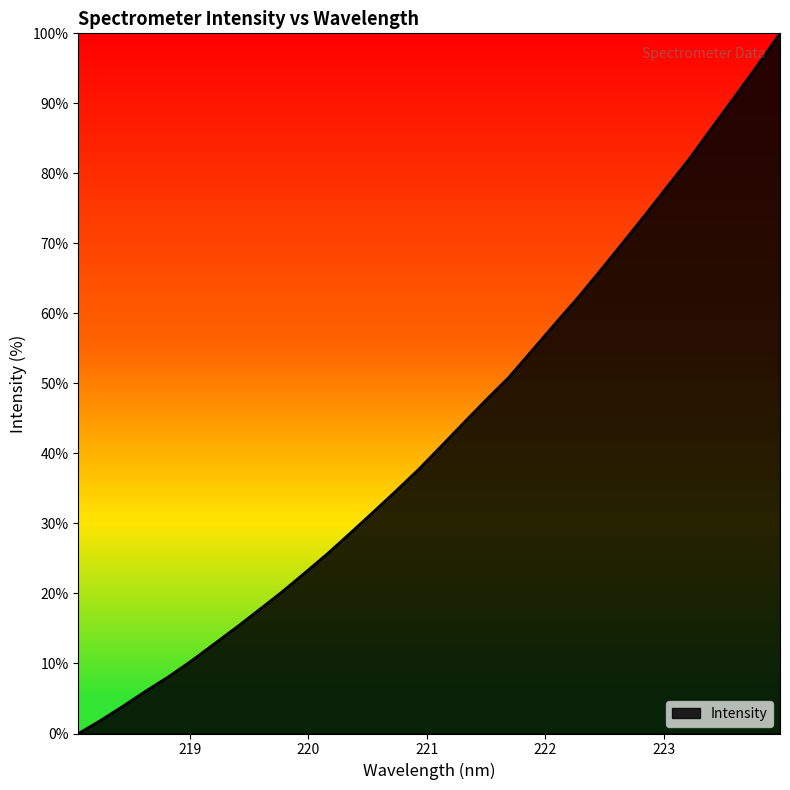

What is the greatest value displayed?

100.0